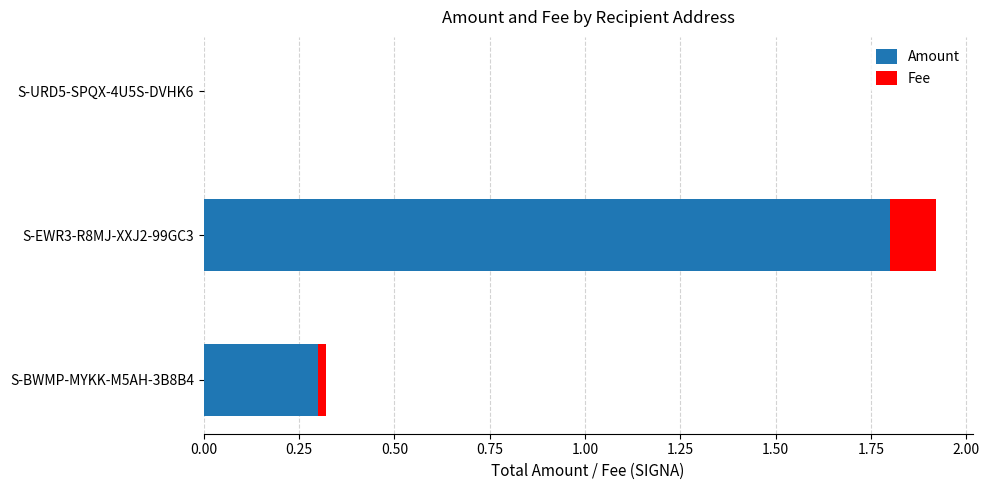

Which category has the highest value in the Amount series?

S-EWR3-R8MJ-XXJ2-99GC3